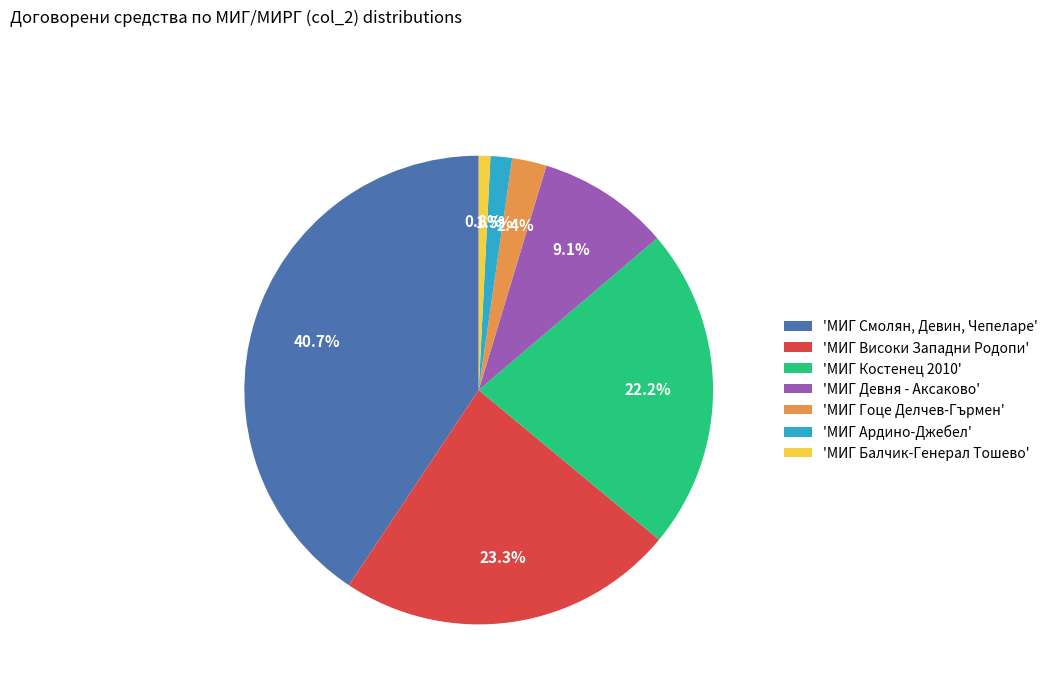

What percentage is NOT represented by 'МИГ Гоце Делчев-Гърмен'?

97.6%